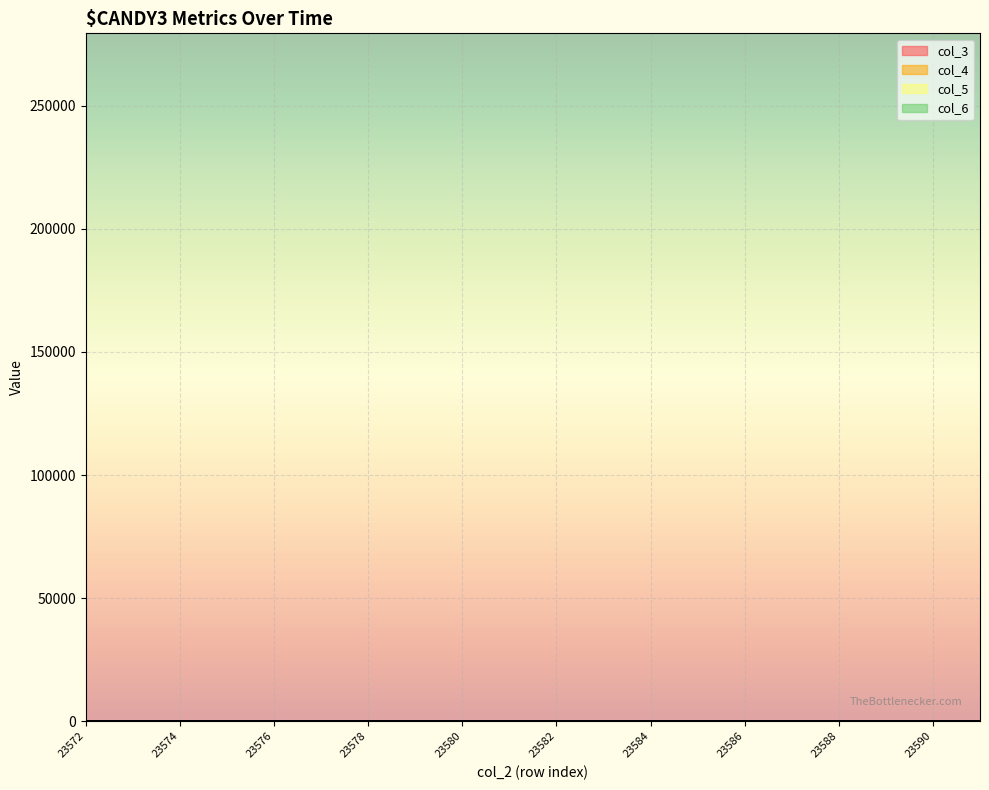

What is the highest value of the col_5 series?

0.3